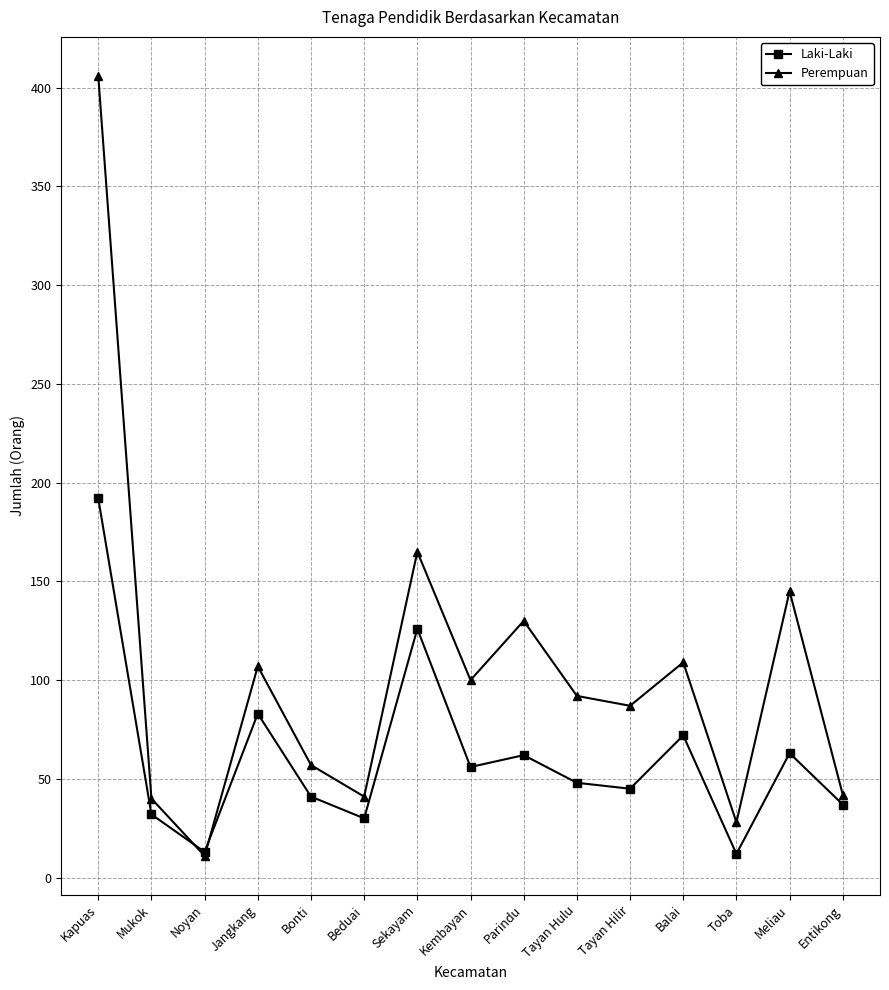

What position from the left is Parindu?

9